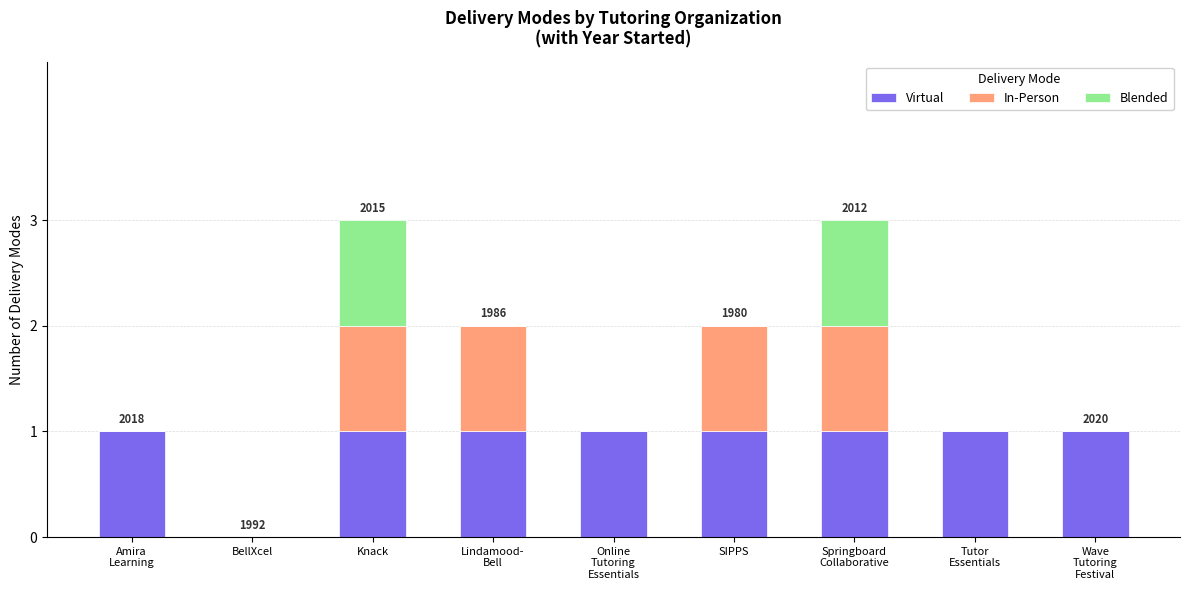

The Virtual series shows 1 at SIPPS. True or false?

True